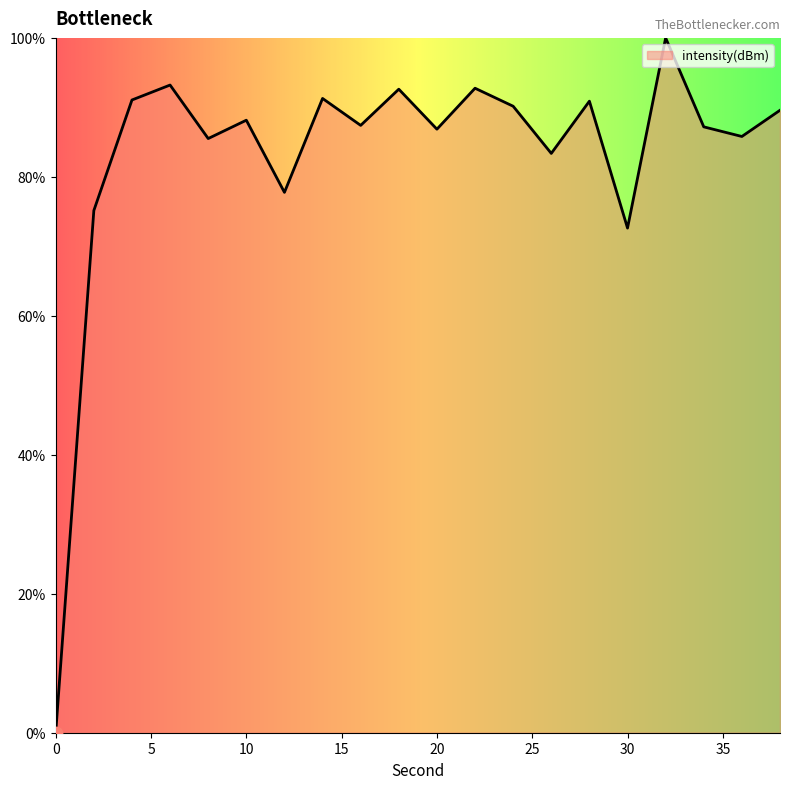

What is the maximum value shown in the chart?

100.0